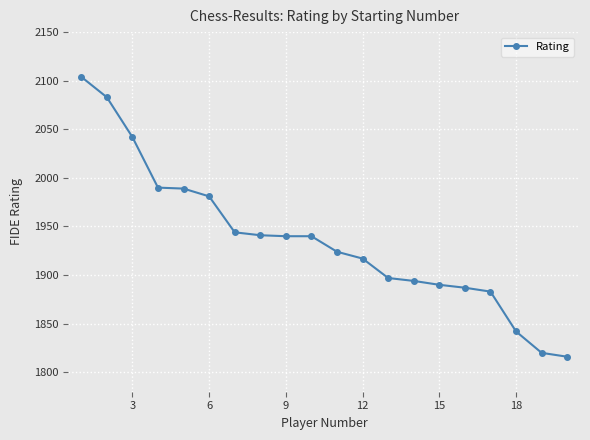

What is the value of the 15th point from the left?

1890